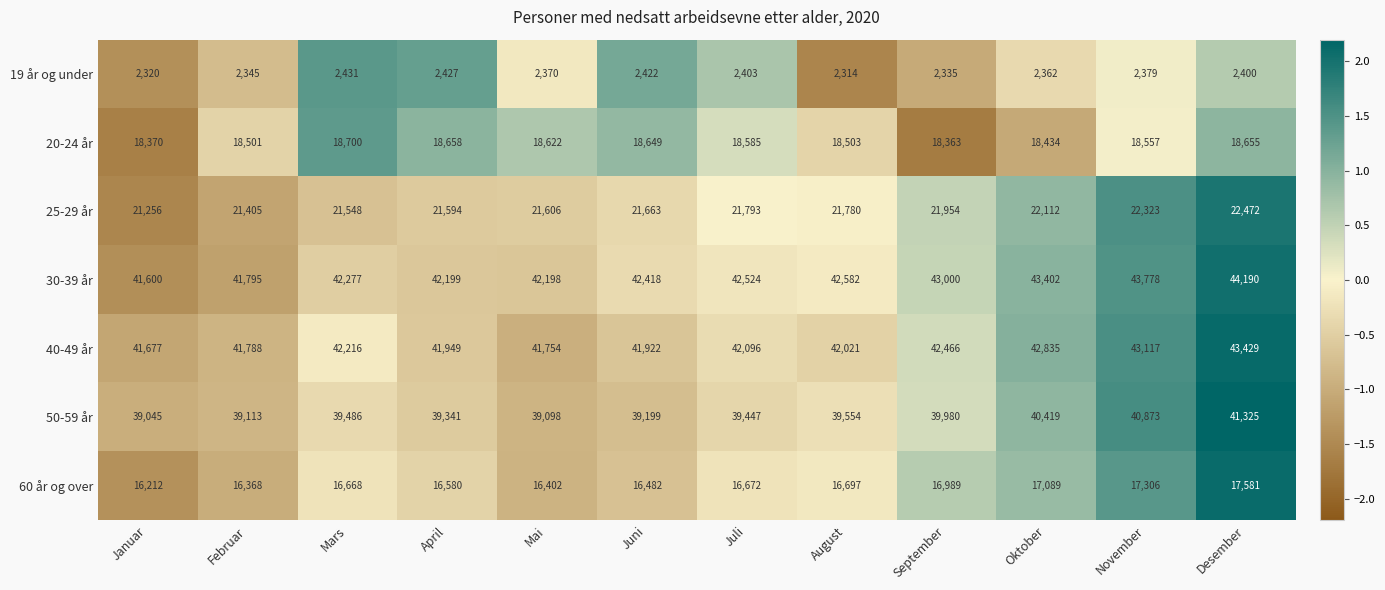

Which label corresponds to the smallest value in the chart?

August